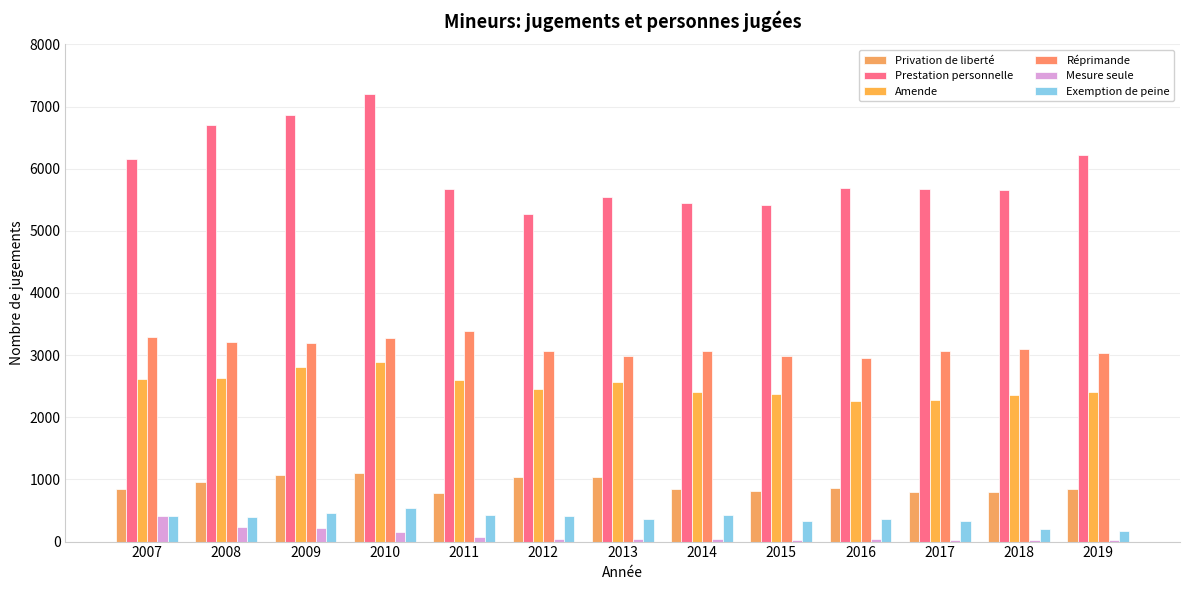

Count the number of categories in the chart.

13